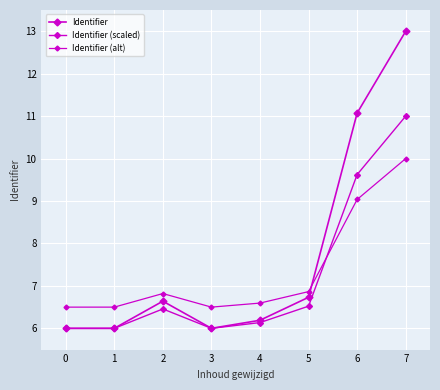

How many lines are shown in the chart?

3